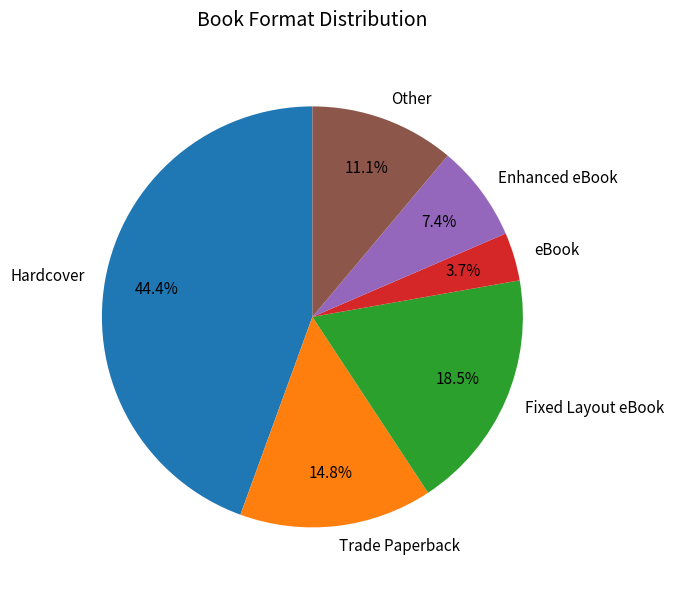

How many slices are in this pie chart?

6